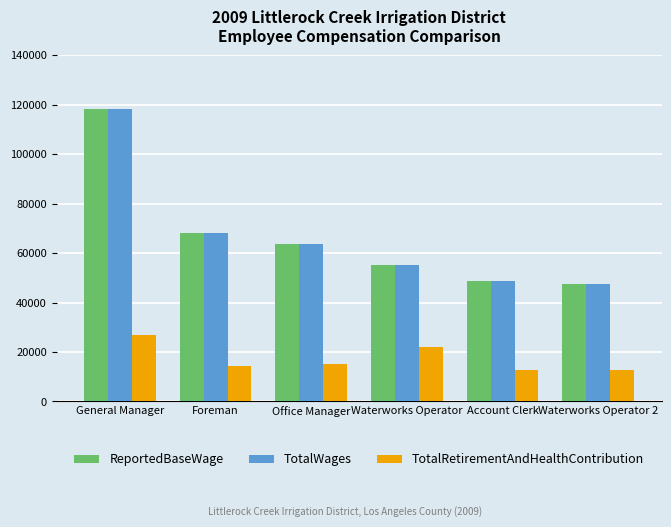

What is the difference between the highest and lowest values at Waterworks Operator?

33163